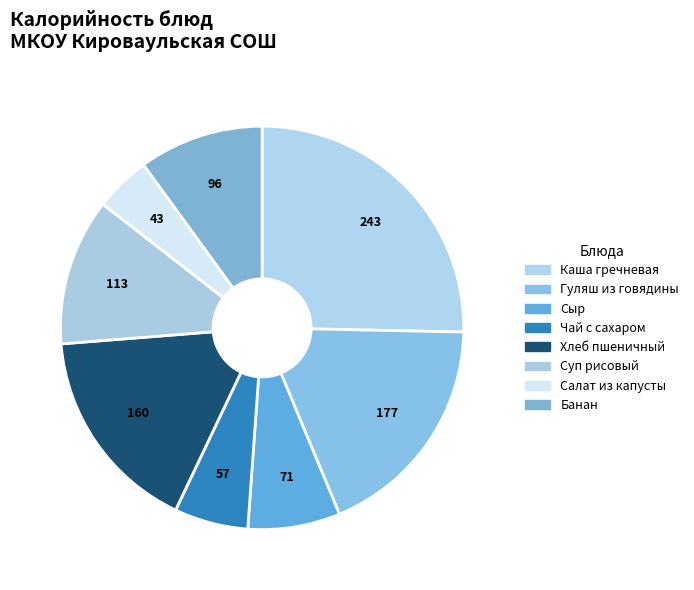

To the nearest percent, what portion does Гуляш из говядины represent?

18%